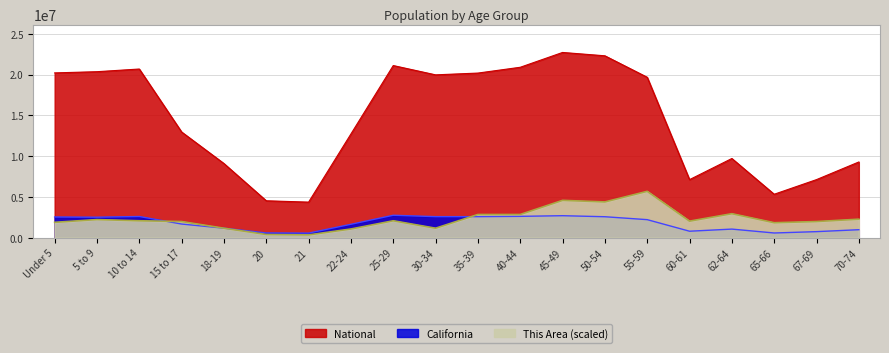

What is the label of the 2nd point from the left?

5 to 9